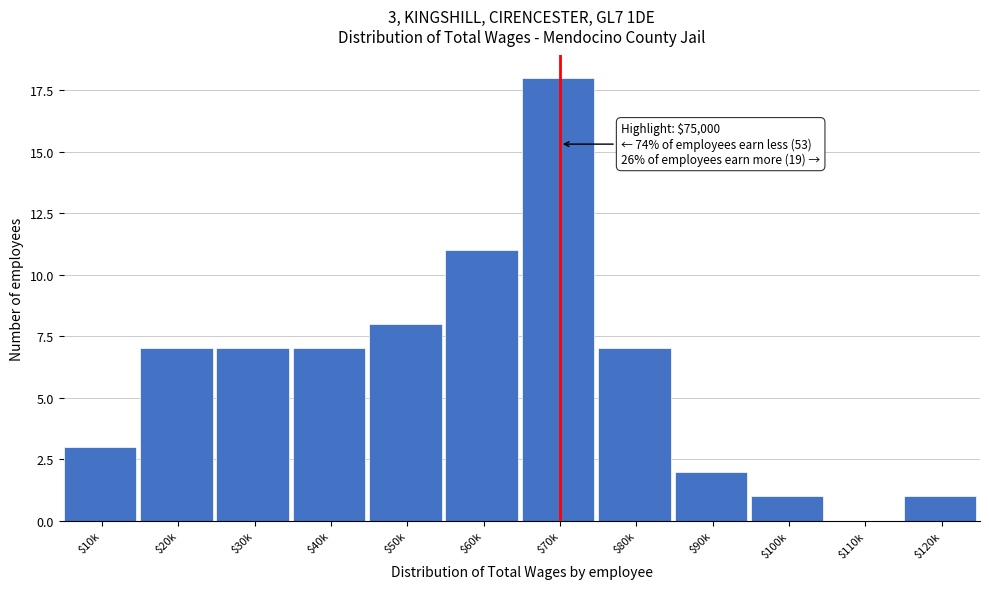

True or false: the data shows 7 at $20k.

True